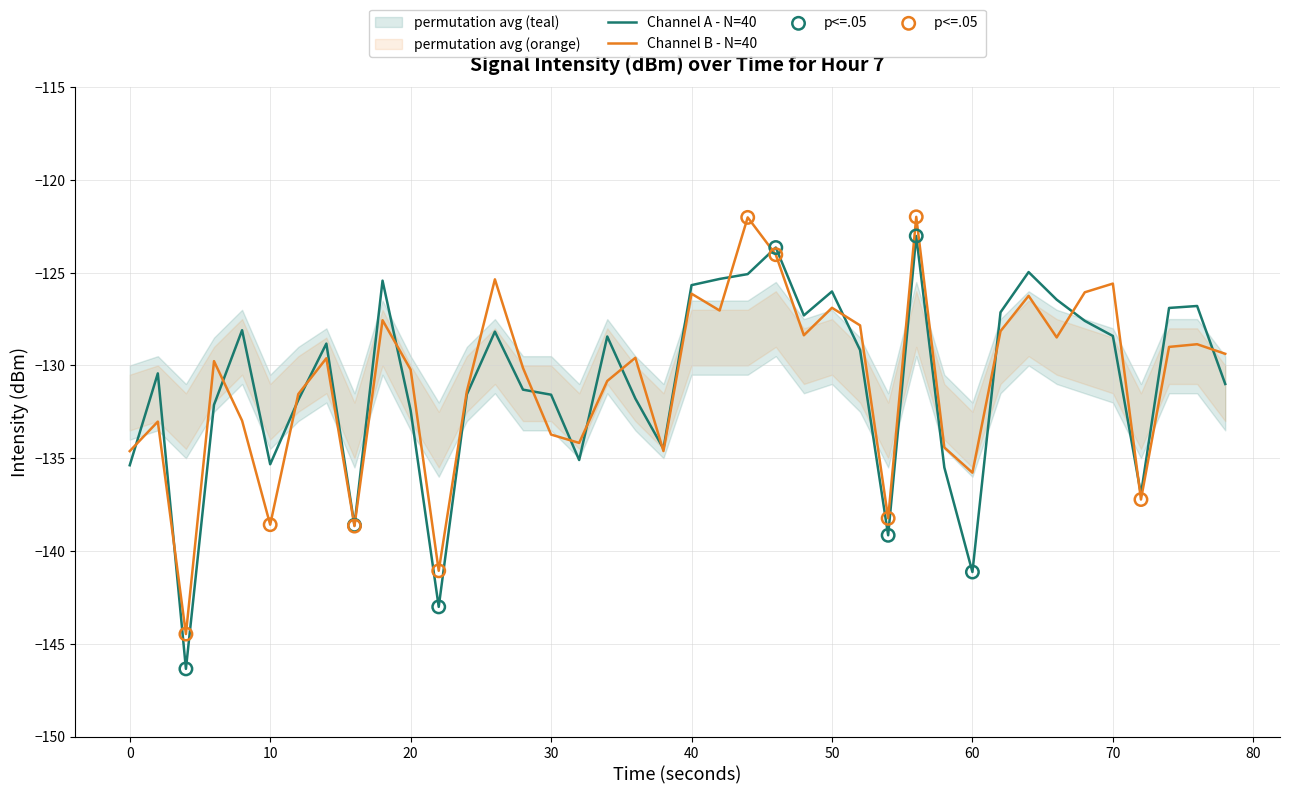

The value of Channel B - N=40 at 20 is -43.1. True or false?

False